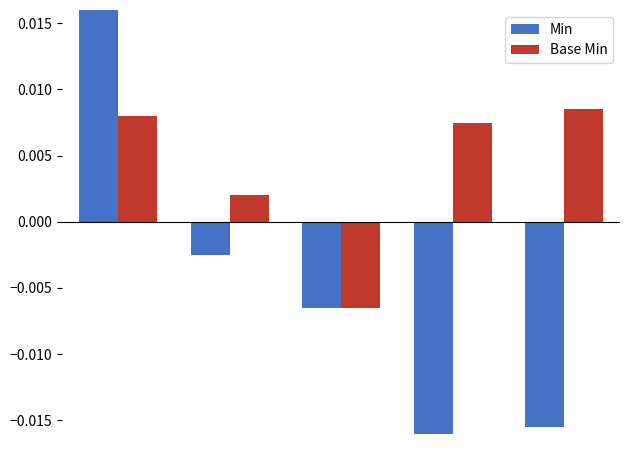

What are all the series names shown in the legend?

Min, Base Min